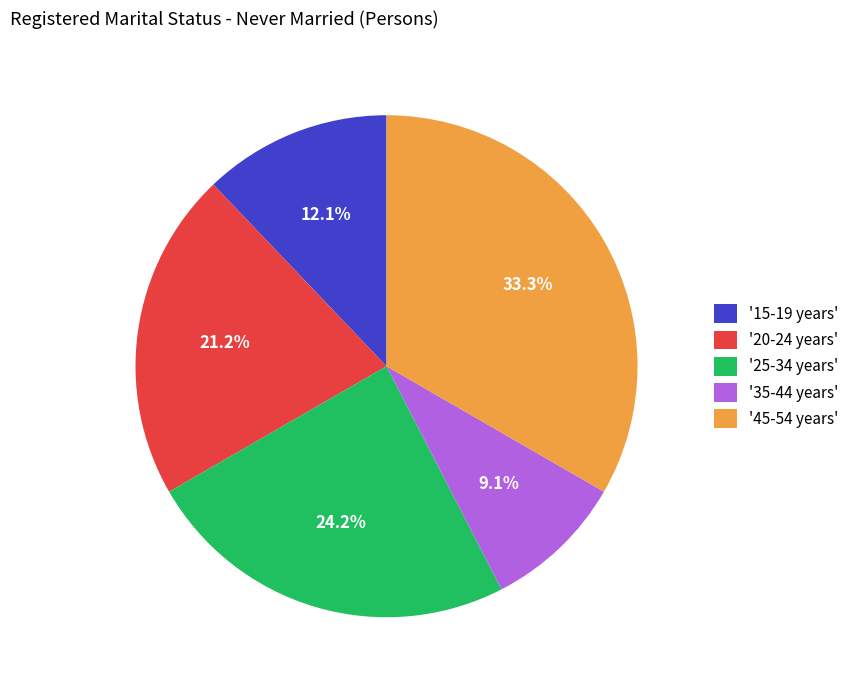

Do '20-24 years' and '25-34 years' together represent more than half of the pie?

No